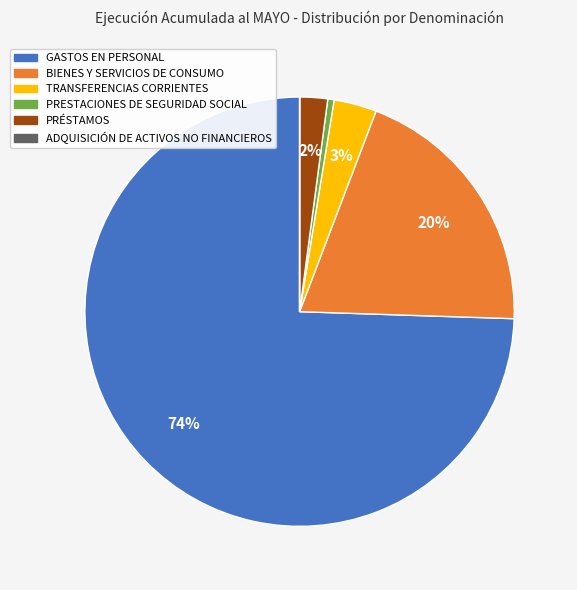

To the nearest percent, what is the difference between the PRESTACIONES DE SEGURIDAD SOCIAL and PRÉSTAMOS slice percentages?

2%